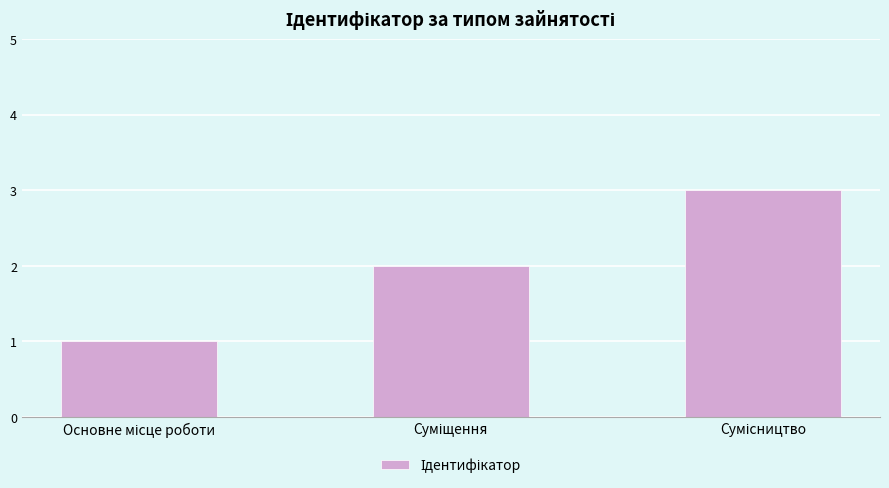

What is the maximum value shown in the chart?

3